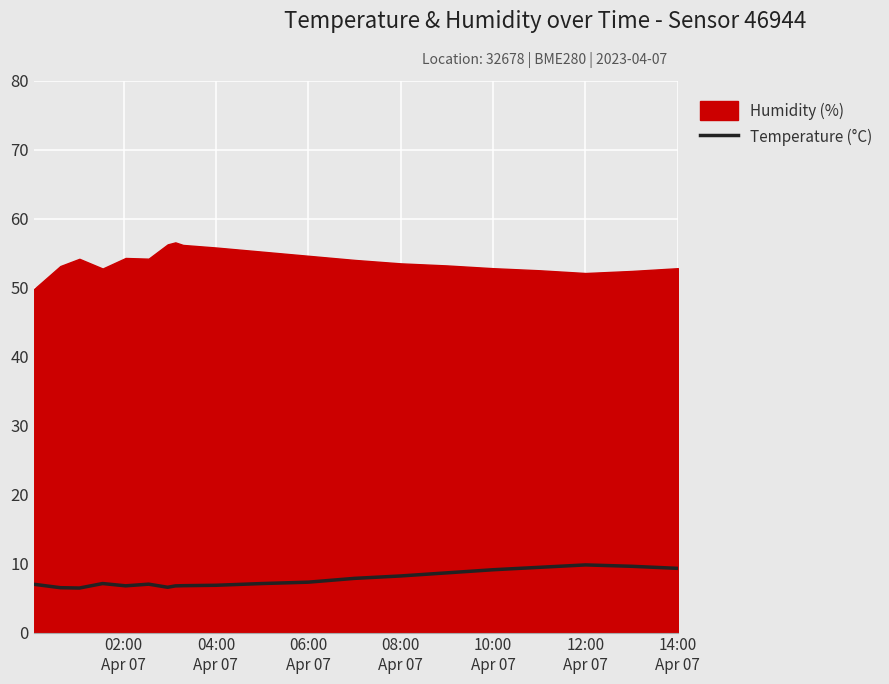

Reading right to left, extract all data points from this chart.

9.3	9.6	9.8	9.4	9.1	8.7	8.2	7.8	7.3	7.1	6.8	6.8	6.8	6.6	7.0	6.8	7.1	6.5	6.5	7.0